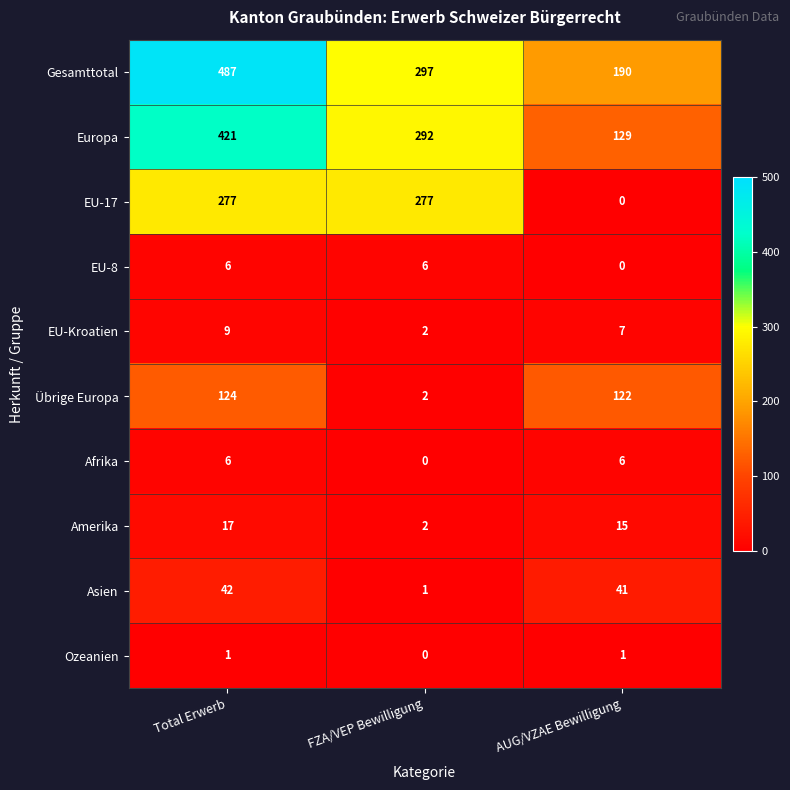

Rank the categories by Asien value from highest to lowest.

Total Erwerb, AUG/VZAE Bewilligung, FZA/VEP Bewilligung